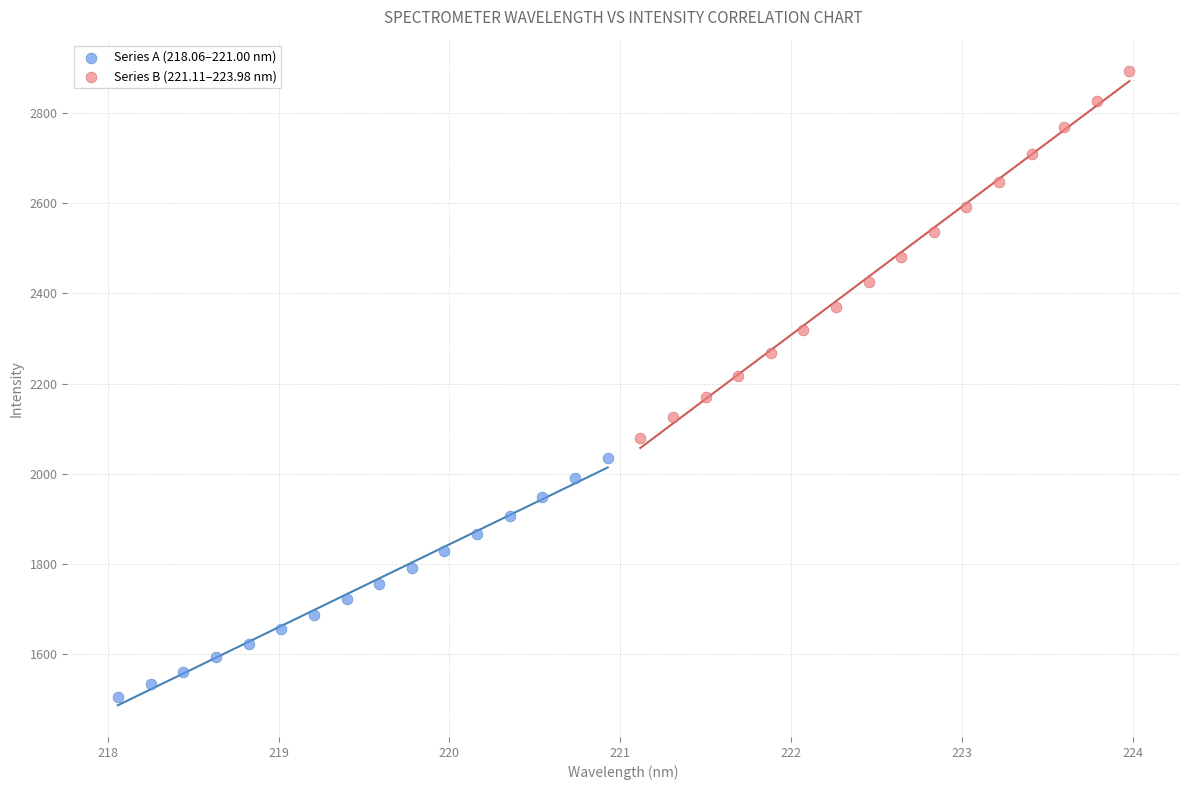

What are all the series names shown in the legend?

Series A (218.06–221.00 nm), Series B (221.11–223.98 nm)